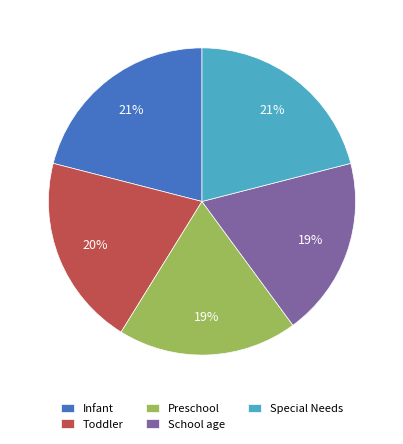

True or false: Toddler accounts for 20% of the total.

True